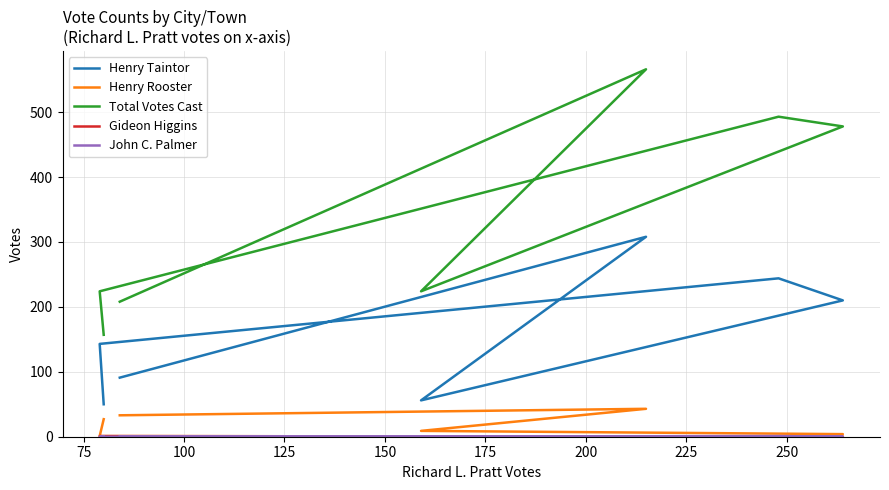

How many values in Gideon Higgins are above zero?

1